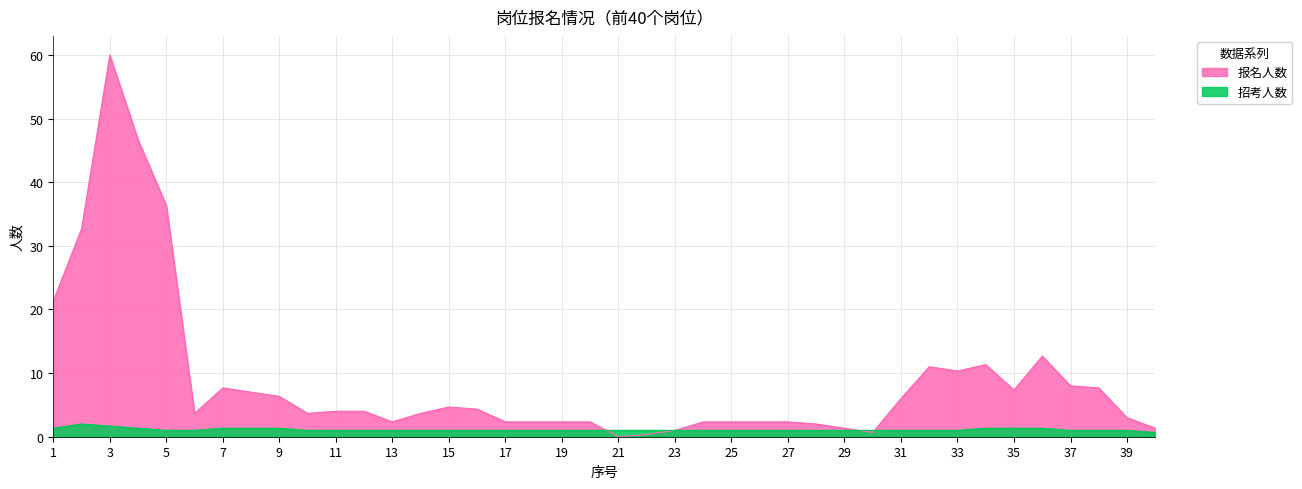

What is the difference between the second highest and minimum values in the 报名人数 series?

46.7